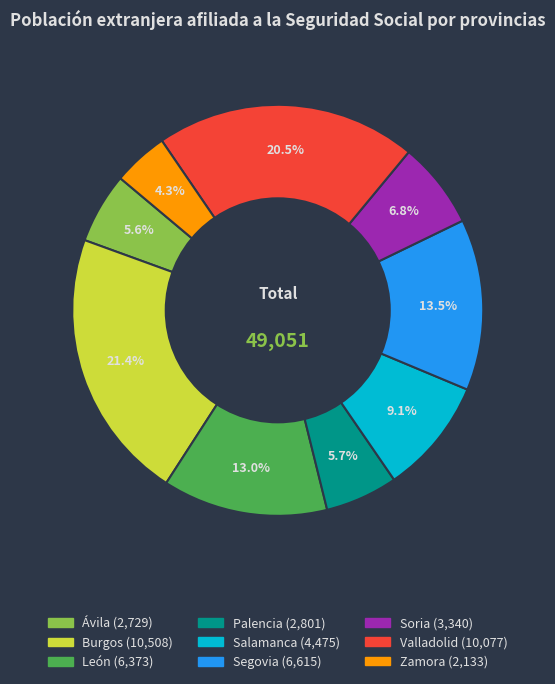

What is the total percentage of León and Valladolid?

33.5%